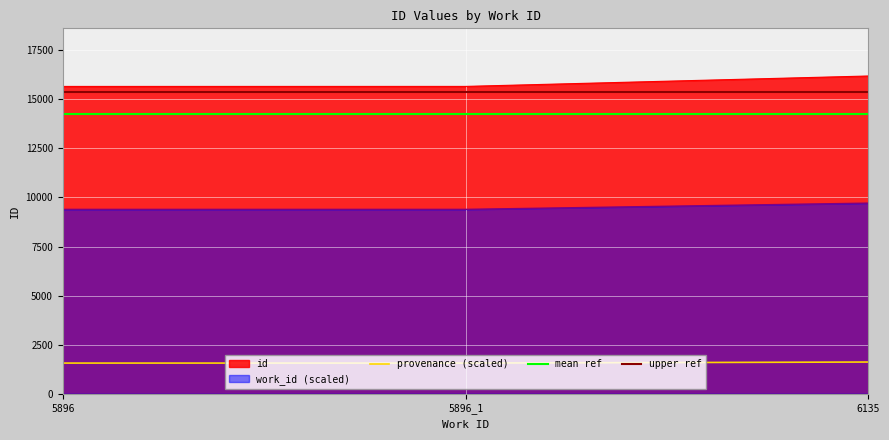

At which label does the data first exceed 15656?

6135